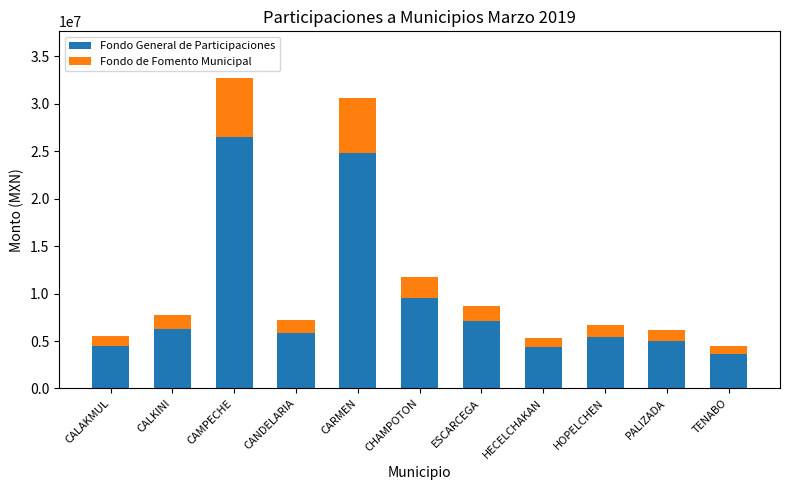

At which label does Fondo General de Participaciones reach its peak?

CAMPECHE